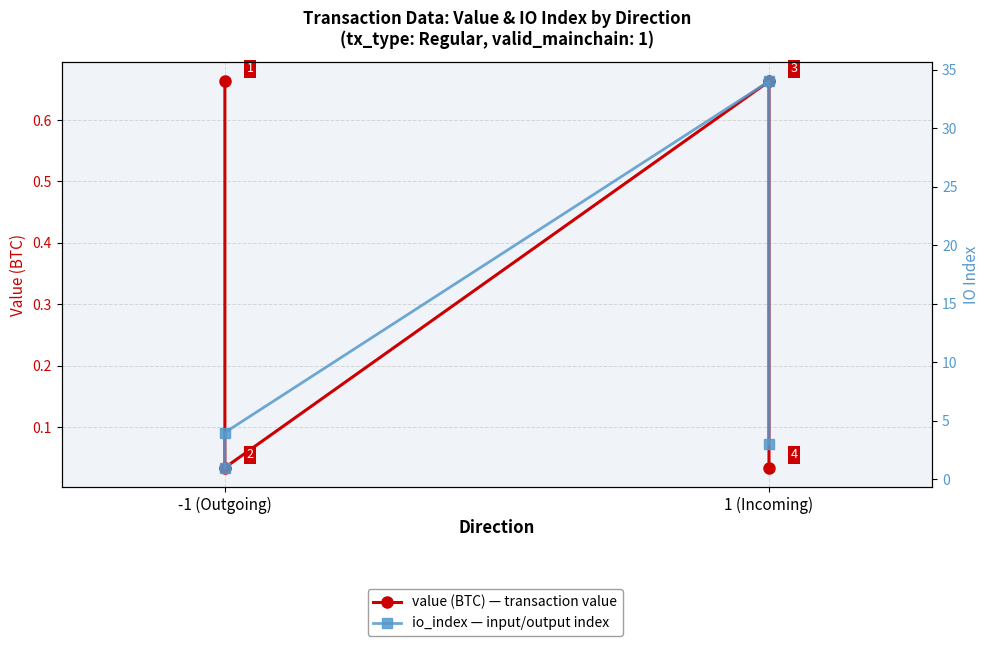

How many interior local valleys does the value (BTC) series have?

1